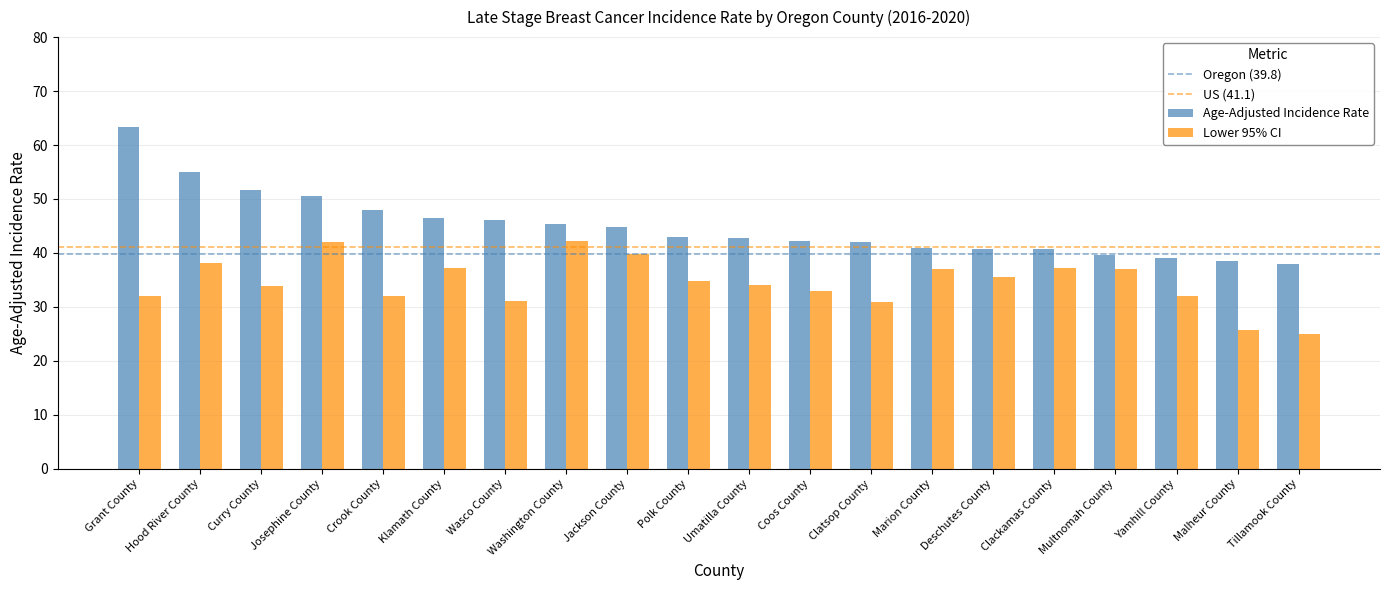

What is the difference between the Age-Adjusted Incidence Rate values at Yamhill County and Wasco County?

7.1